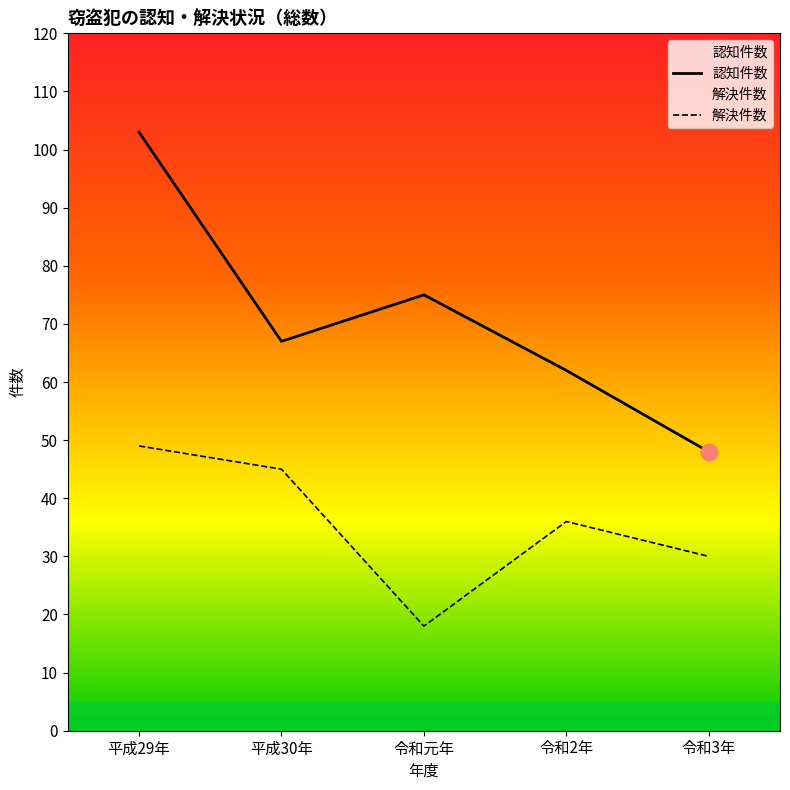

How many categories are shown in the chart?

5